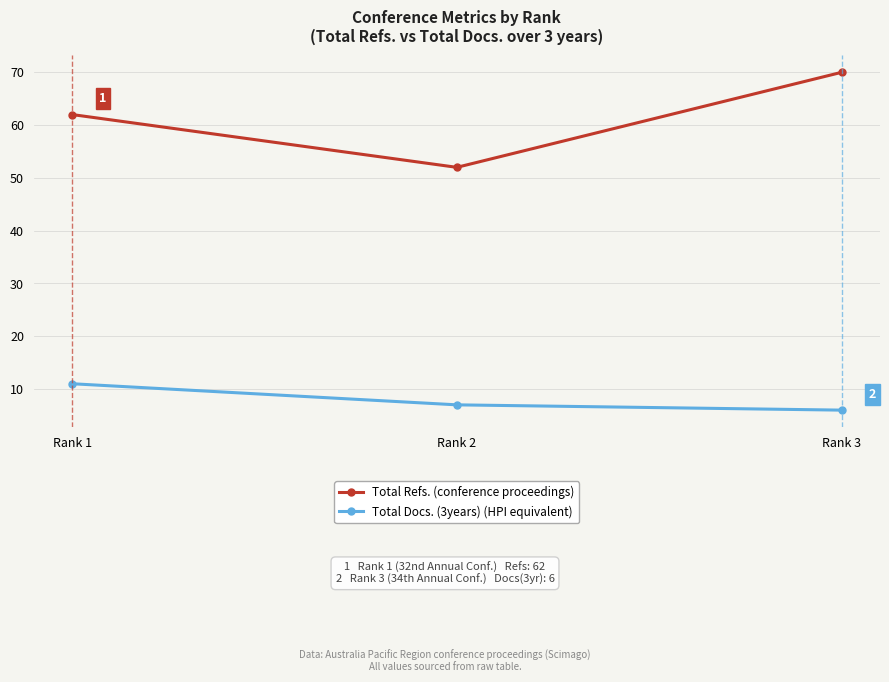

What is the highest value of the Total Refs. (conference proceedings) series?

70